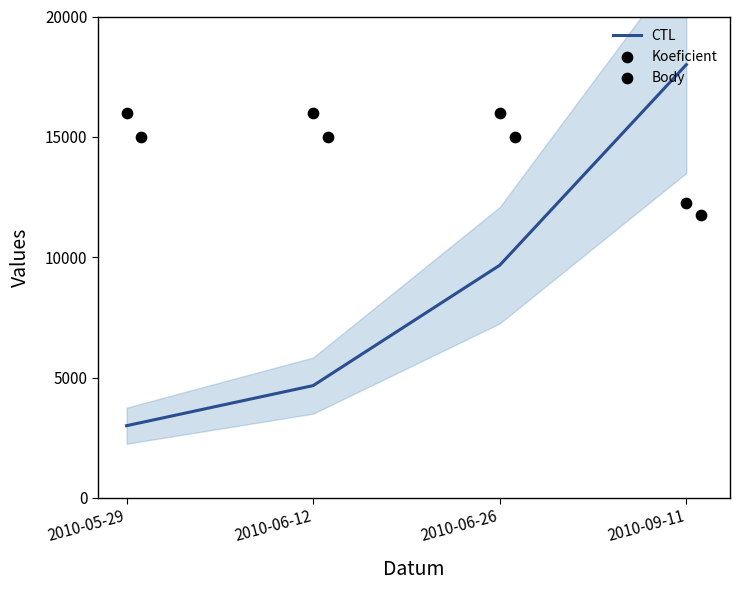

Which series has the largest total across all categories?

Koeficient